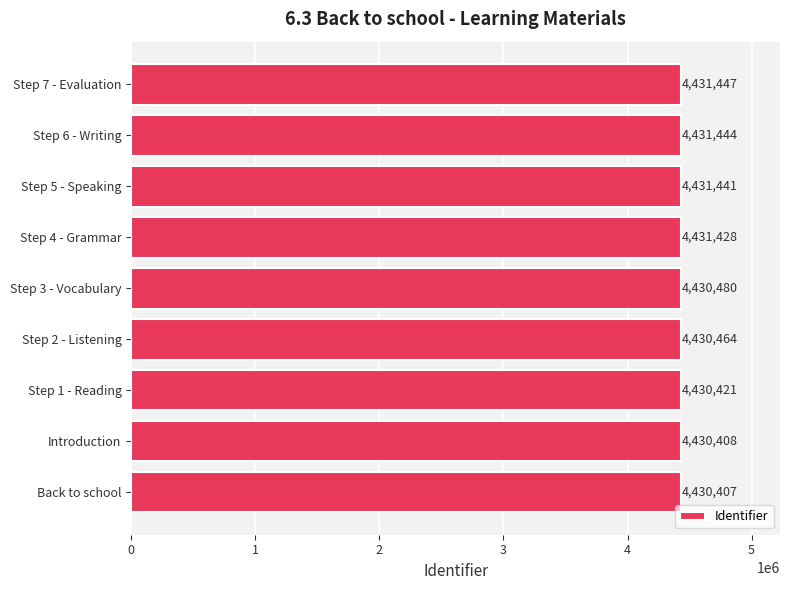

What is the difference between the values at Step 1 - Reading and Step 2 - Listening?

43